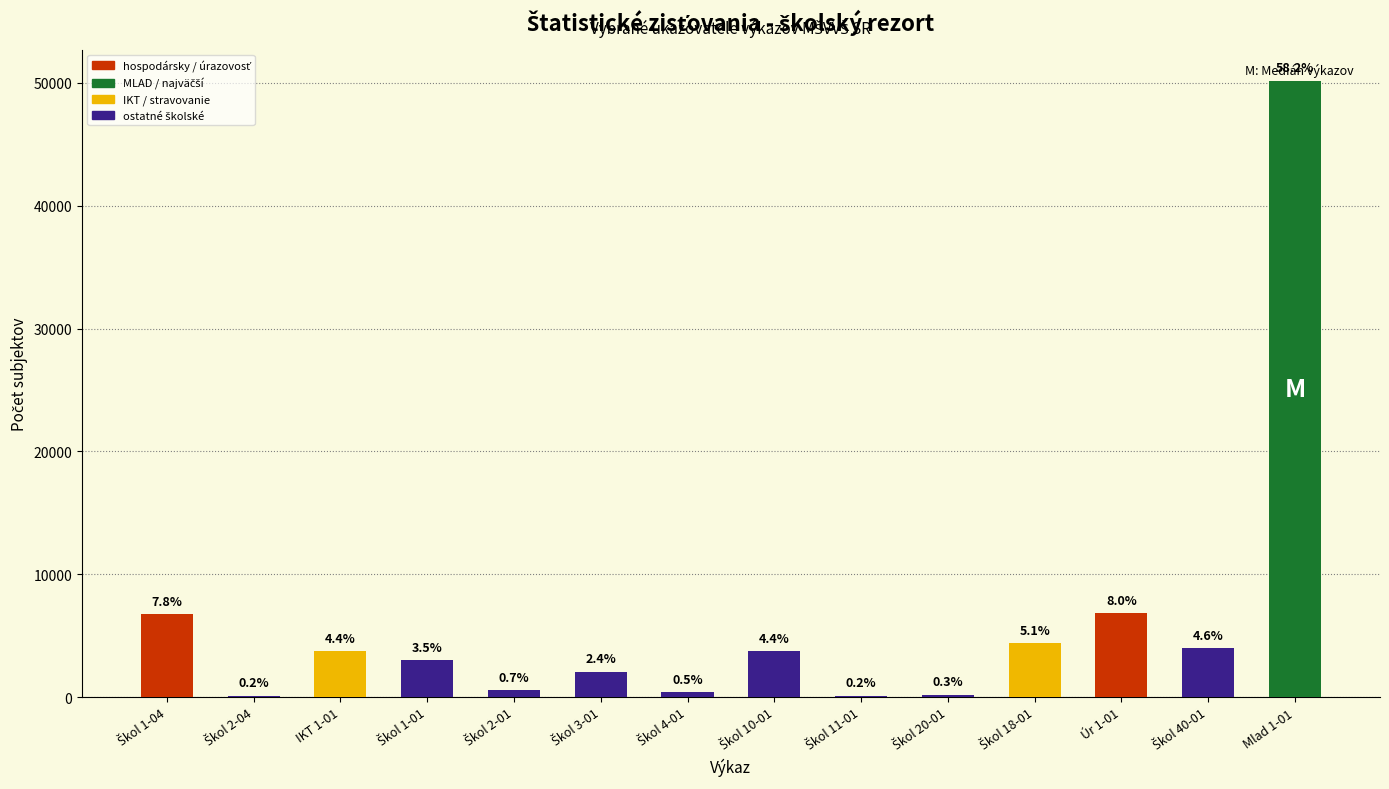

What is the label of the 12th bar from the left?

Úr 1-01